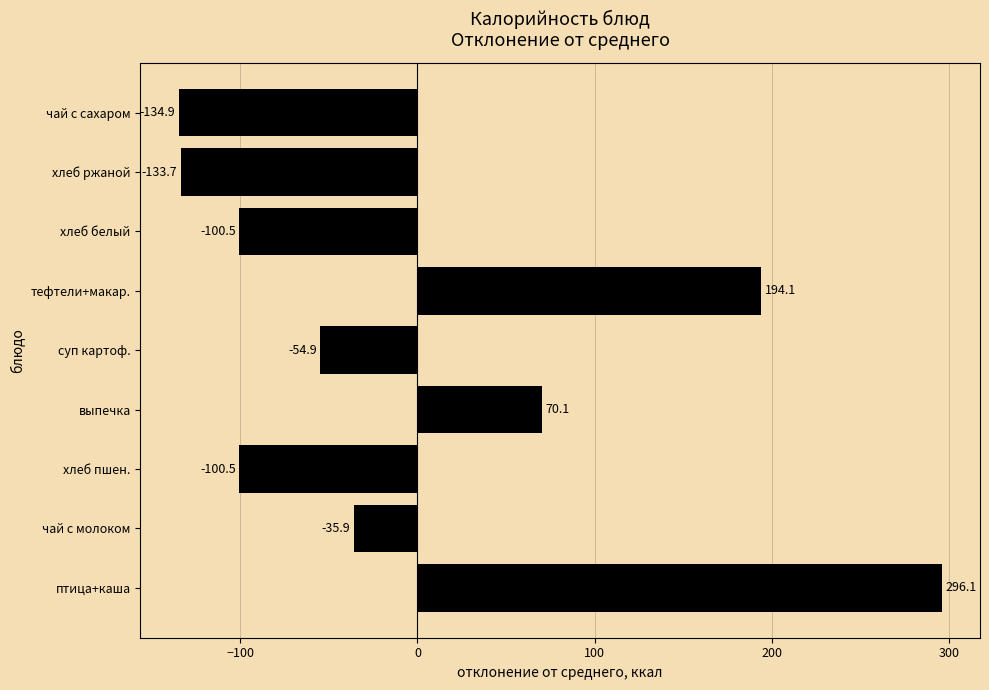

At which label is the value closest to 80?

выпечка